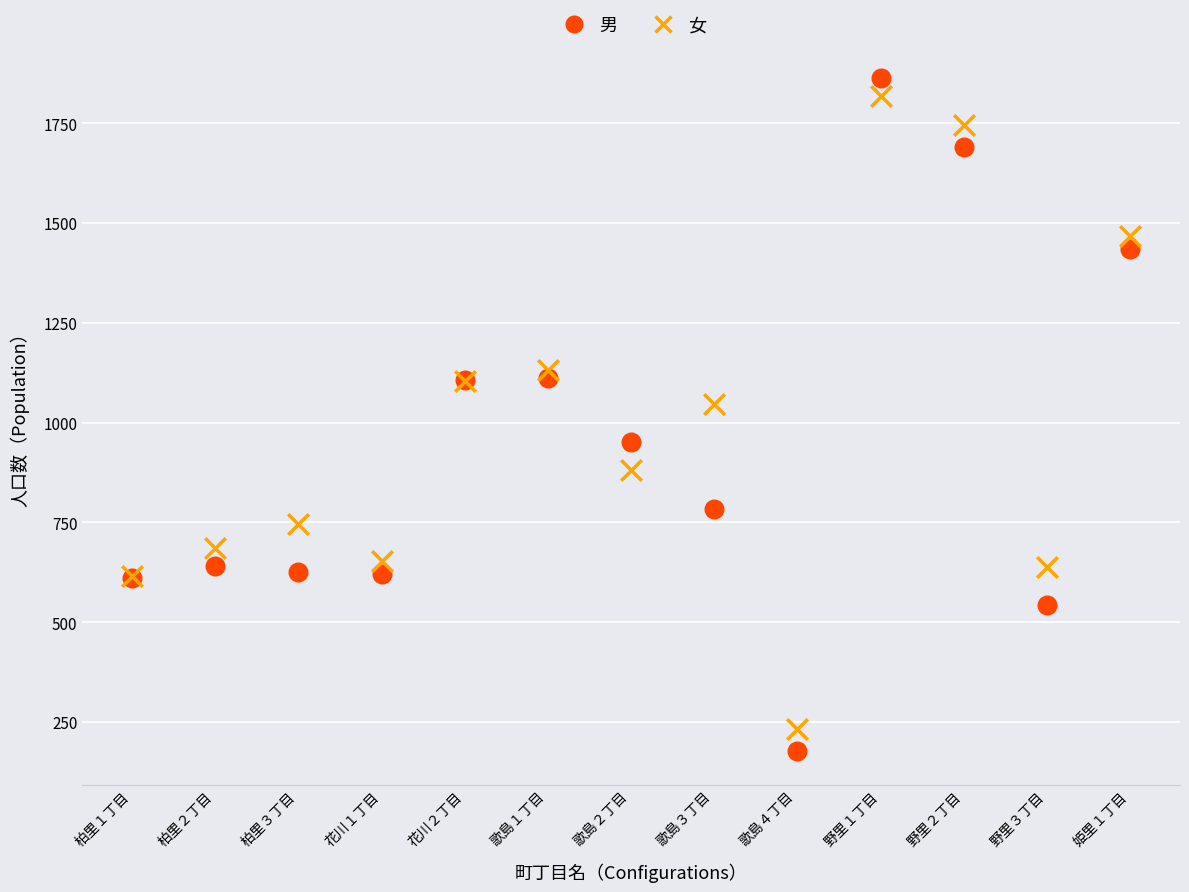

Which series contains the highest Y value?

男